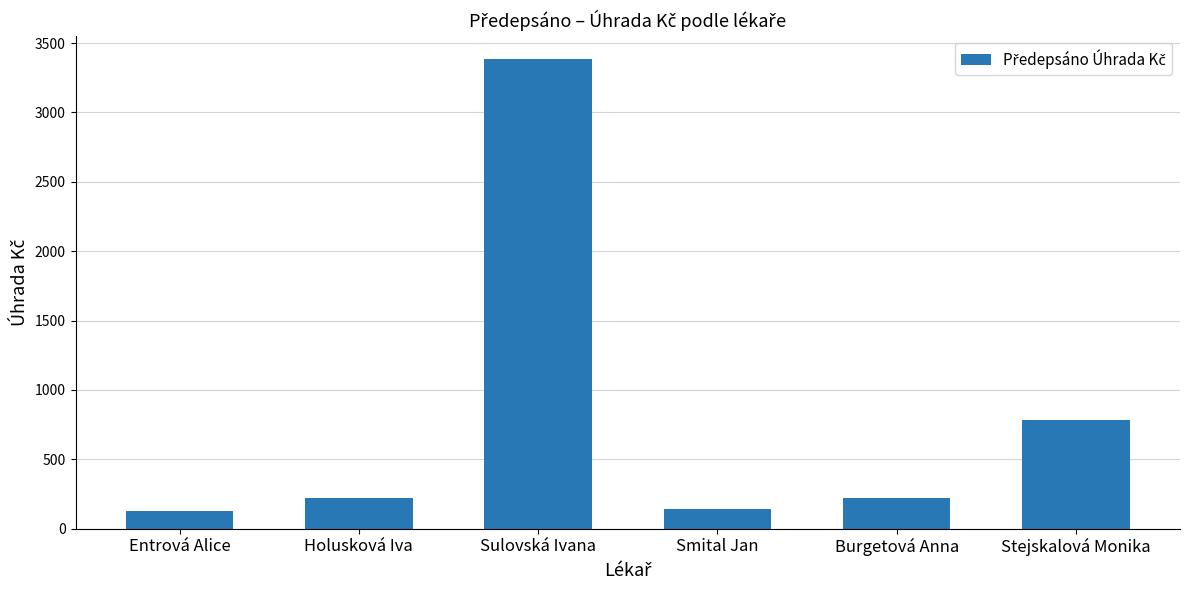

What is the greatest value displayed?

3384.7